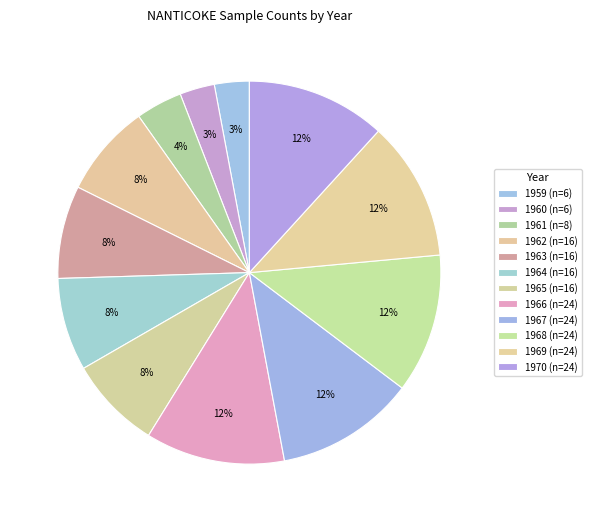

What is the total percentage of 1965 and 1970?

19.6%